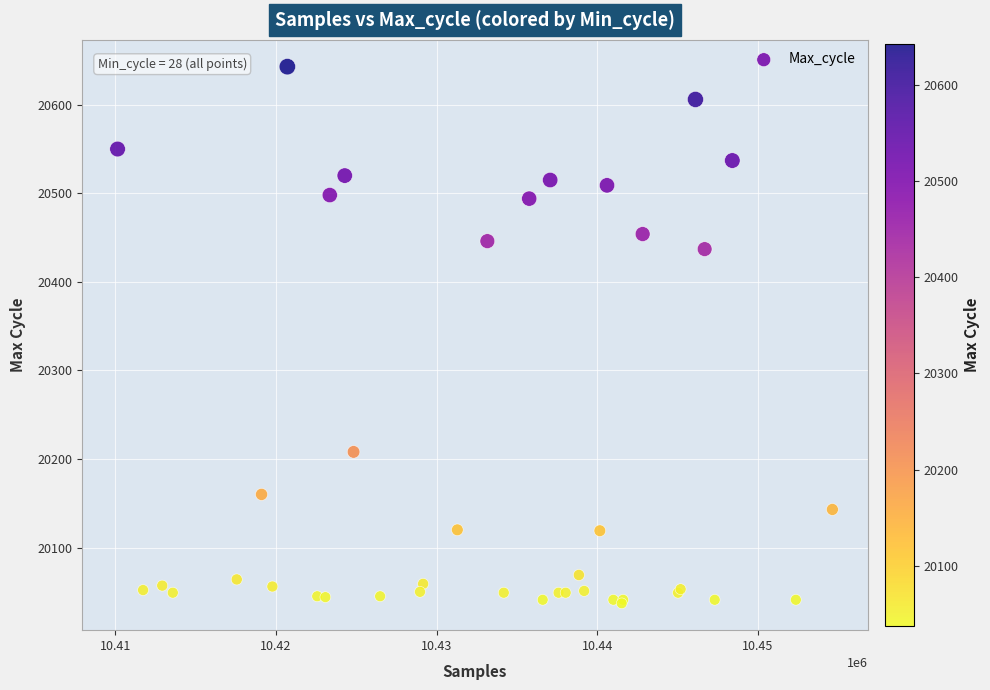

What Y value in the scatter plot is closest to 20340?

20437